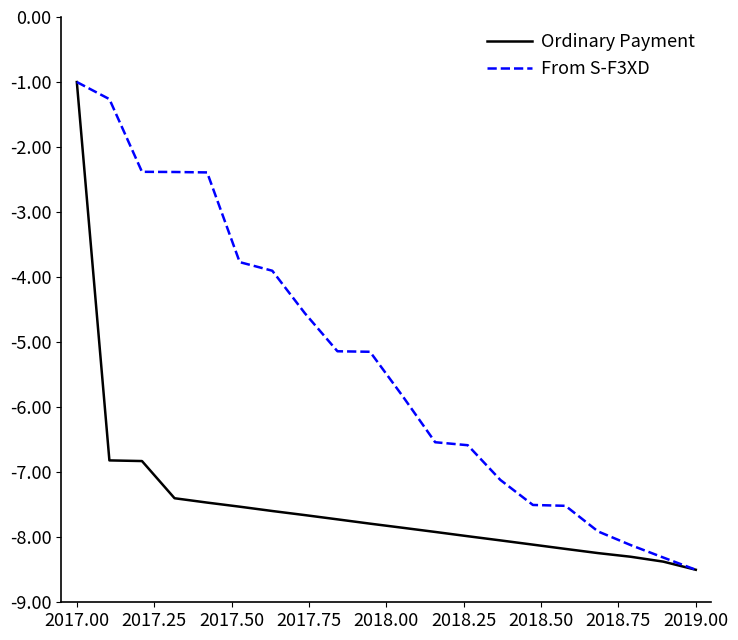

Rank the series by their average value, from highest to lowest.

From S-F3XD, Ordinary Payment